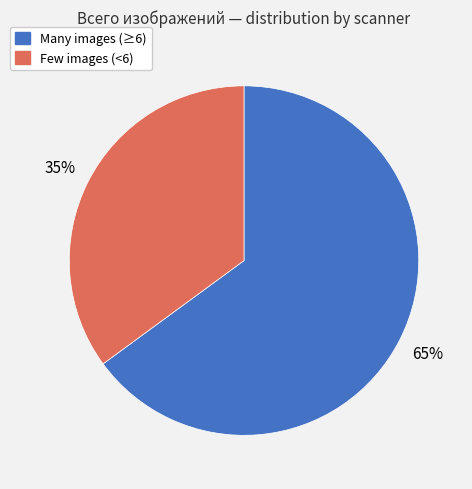

The Few images (<6) slice represents 35% of the pie. True or false?

True